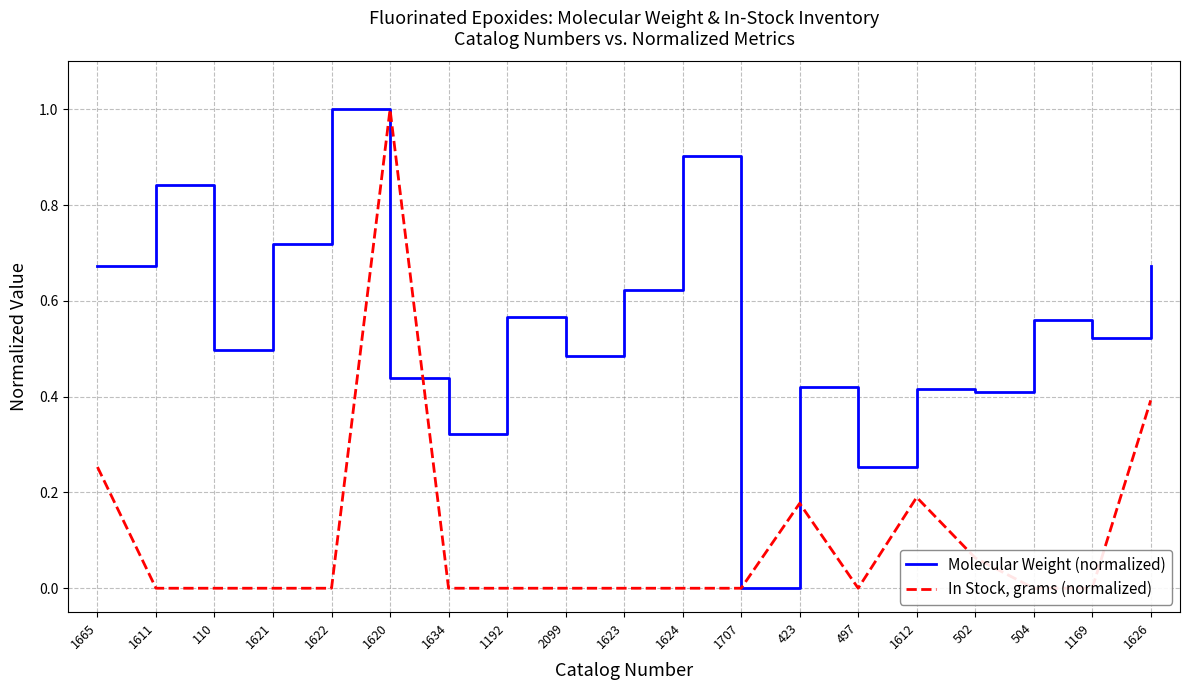

Where is the first local minimum for In Stock, grams (normalized)?

497